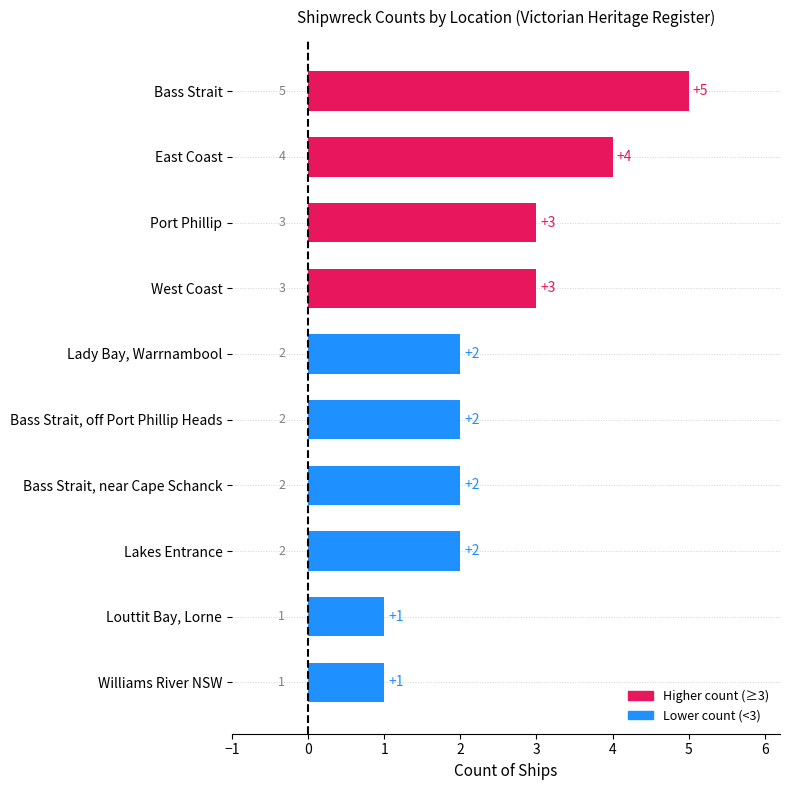

How many values are between 2 and 3?

6